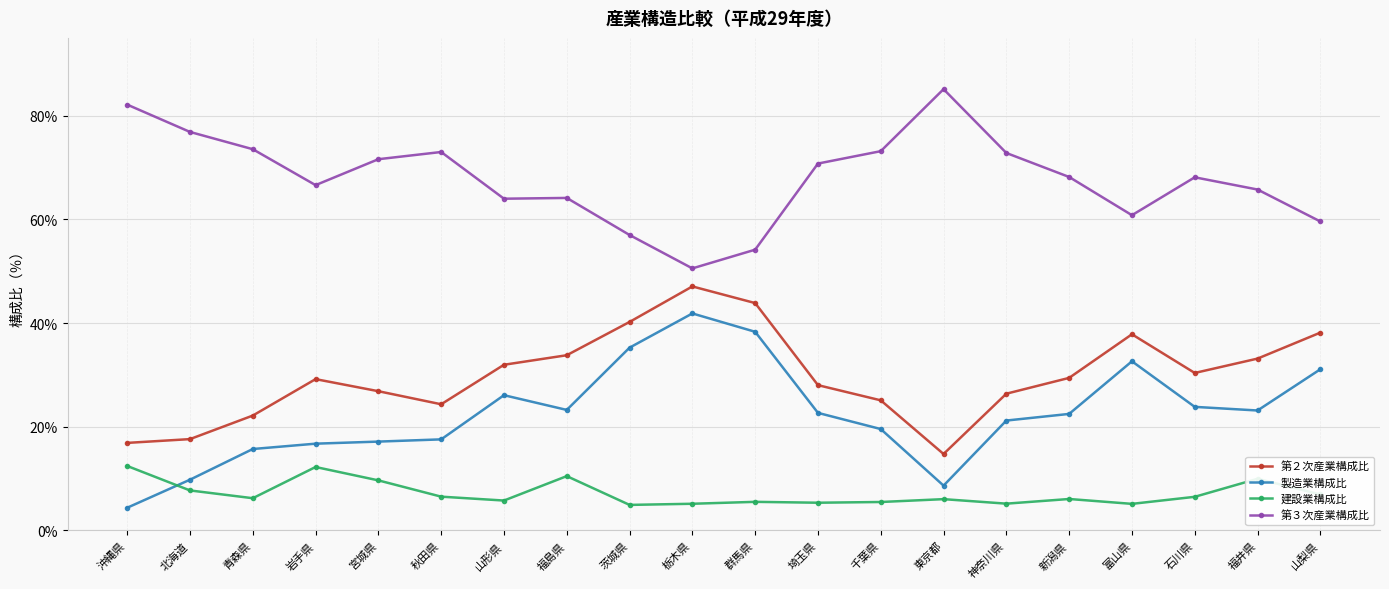

Between which two adjacent categories do 製造業構成比 and 建設業構成比 first intersect?

沖縄県 and 北海道